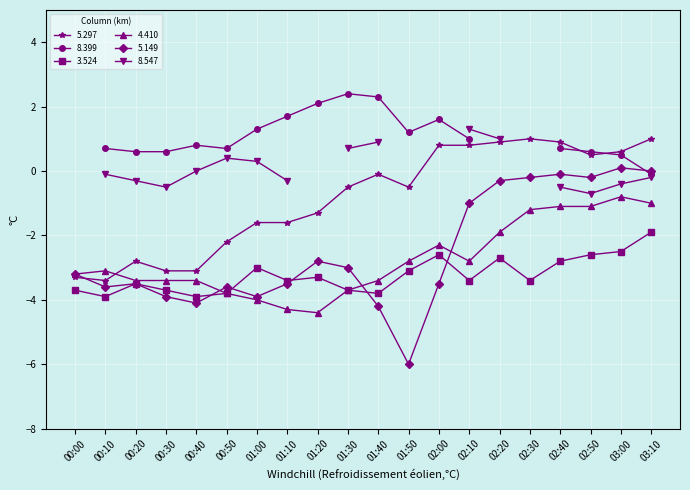

What is the label of the 13th point from the right?

01:10